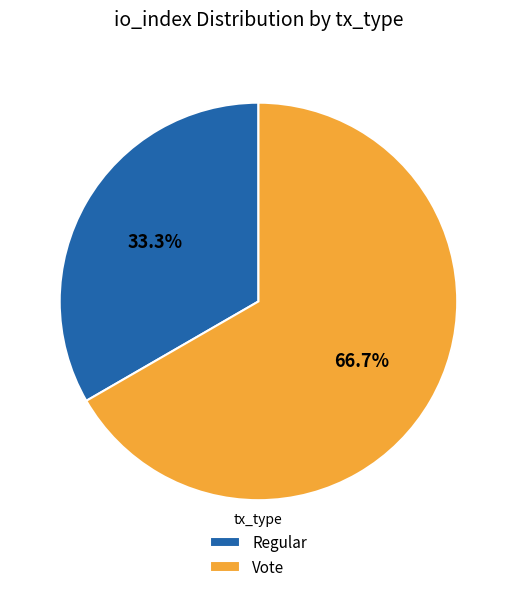

Does Regular represent more than half of the total?

No